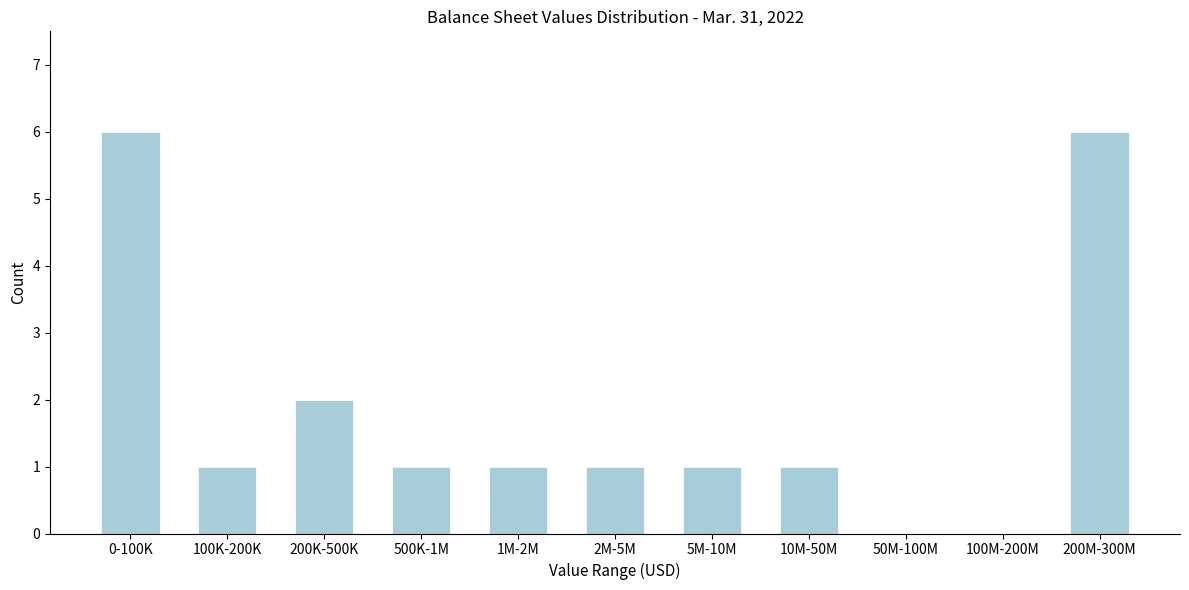

Reading left to right, transcribe all the data shown in this chart.

0-100K=6	100K-200K=1	200K-500K=2	500K-1M=1	1M-2M=1	2M-5M=1	5M-10M=1	10M-50M=1	50M-100M=0	100M-200M=0	200M-300M=6